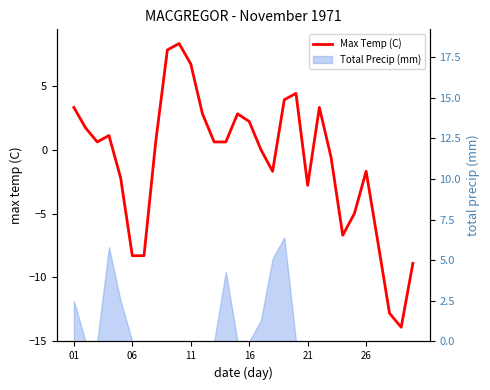

What is the greatest value displayed?

8.3